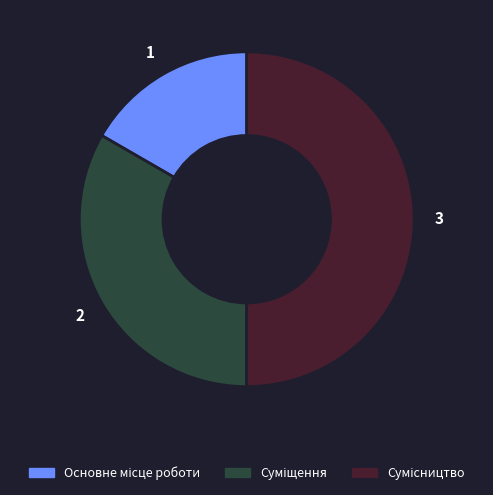

The Сумісництво slice represents 56% of the pie. True or false?

False